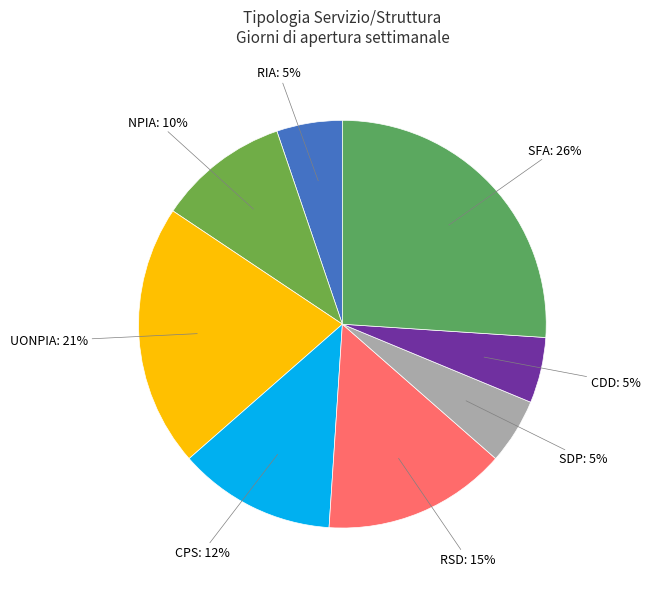

How many segments does this pie chart have?

8